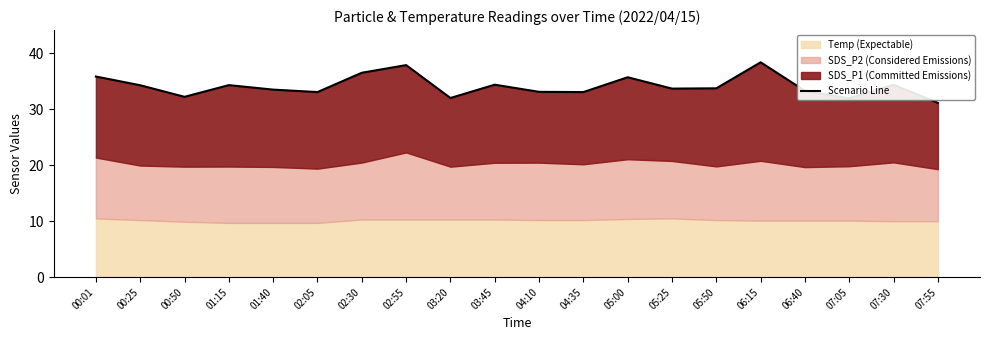

How many values exceed 33?

16